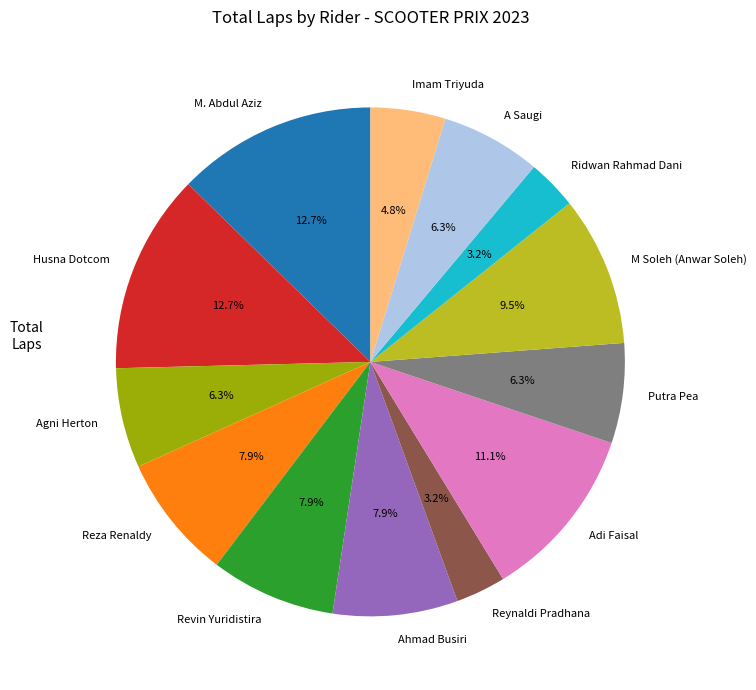

Between Reynaldi Pradhana and Revin Yuridistira, which is larger?

Revin Yuridistira